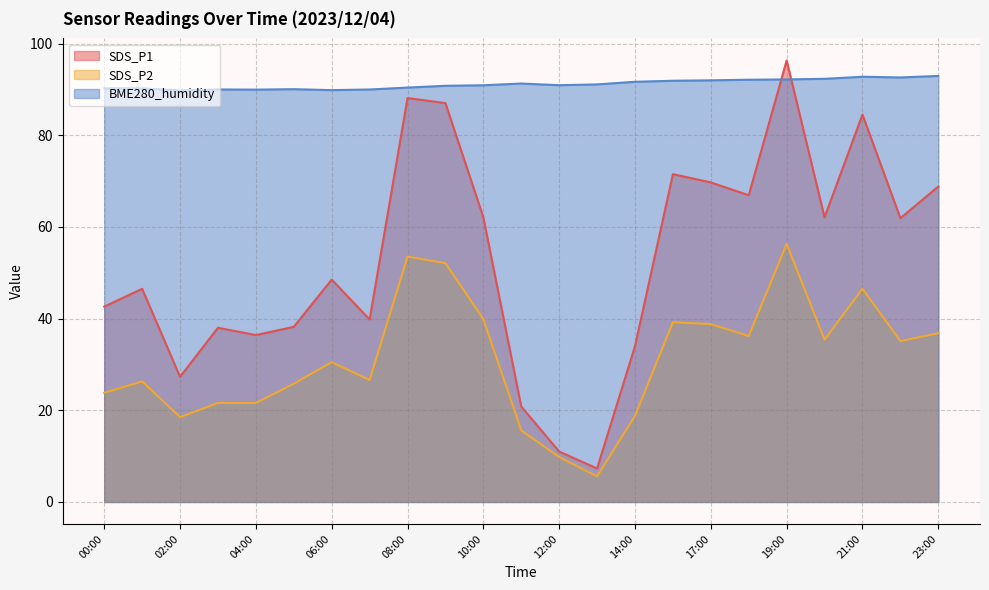

Where does the SDS_P1 series first go above 48?

06:00